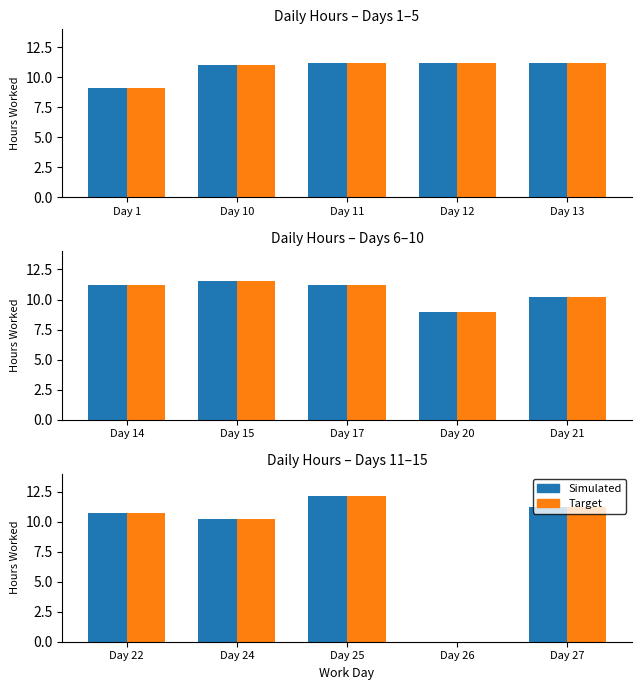

Which series has the largest total across all categories?

Simulated